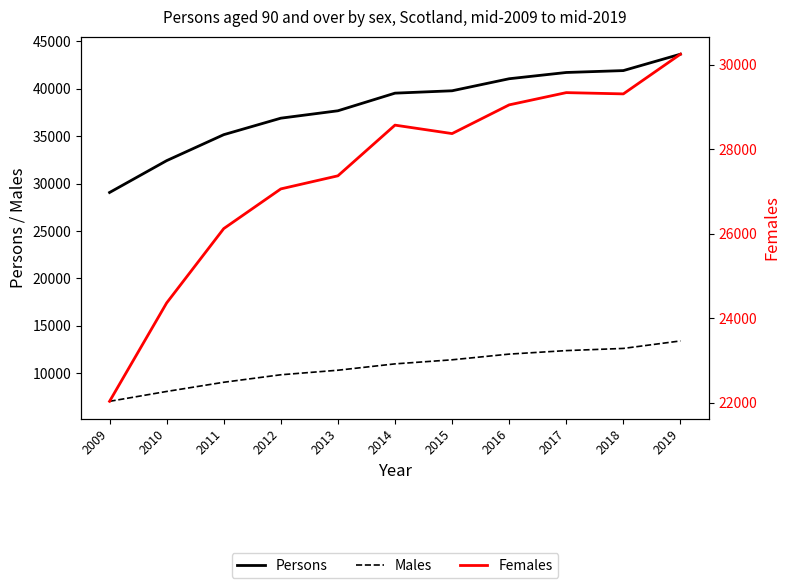

List the labels in order of Males value, smallest first.

2009, 2010, 2011, 2012, 2013, 2014, 2015, 2016, 2017, 2018, 2019